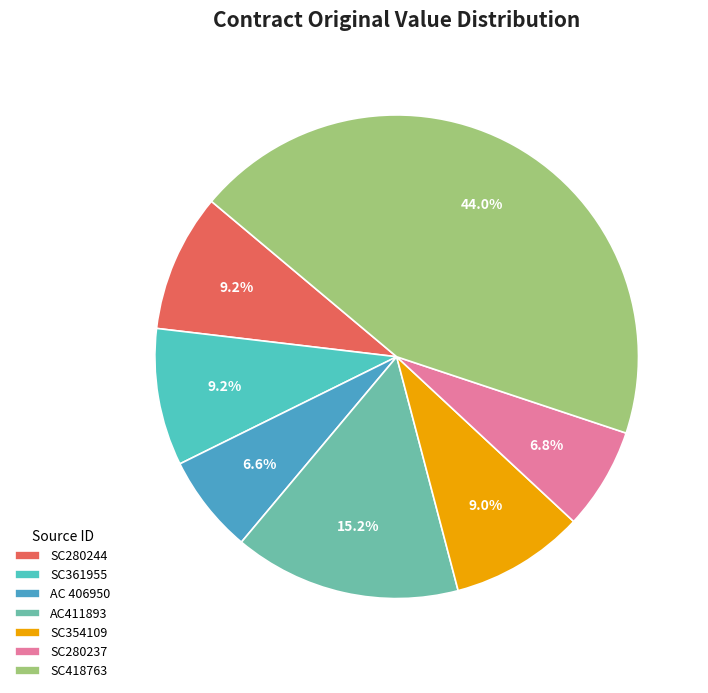

How many segments does this pie chart have?

7